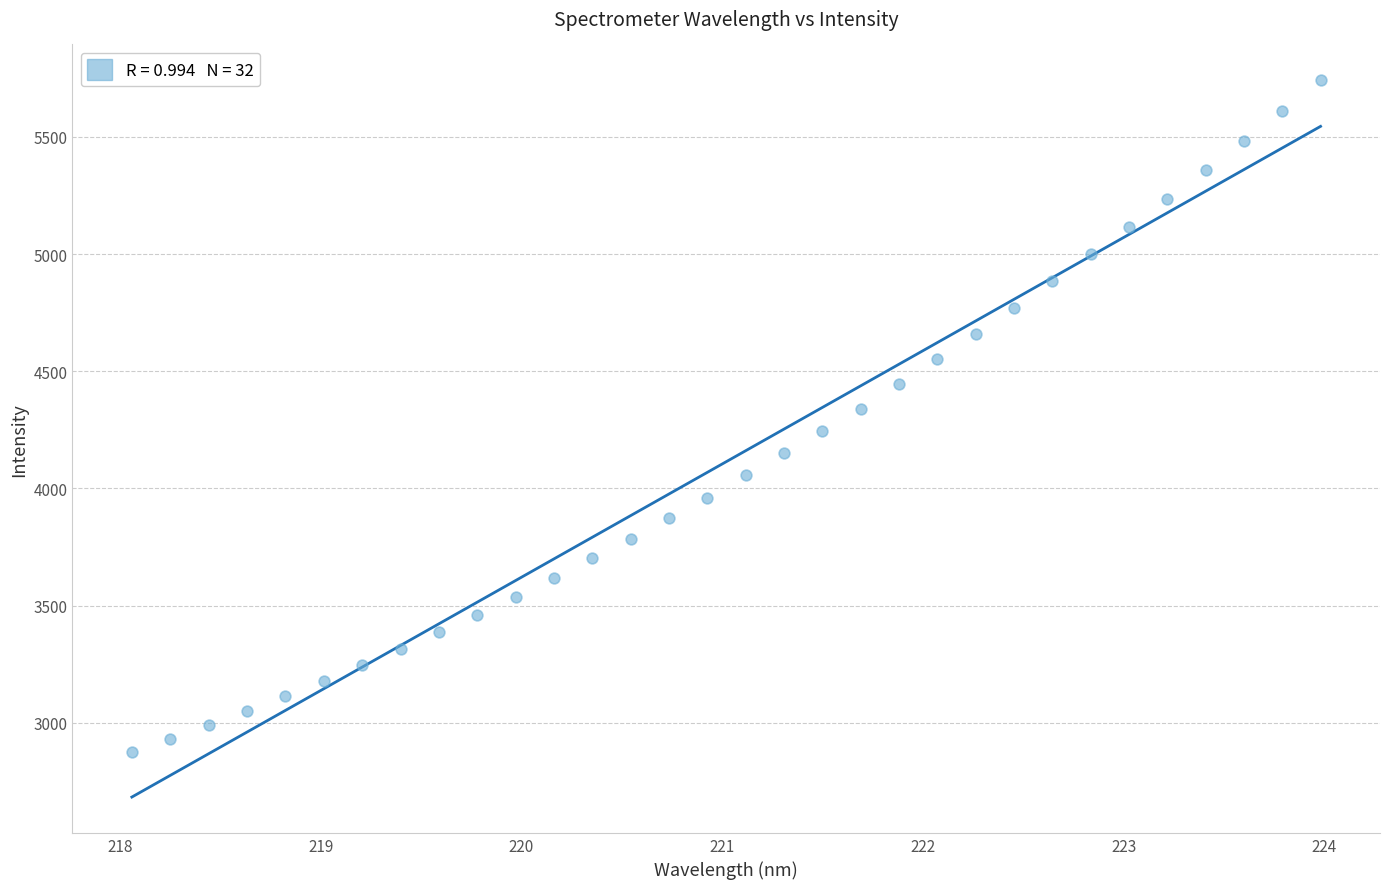

What is the range of X values (max minus min)?

5.9